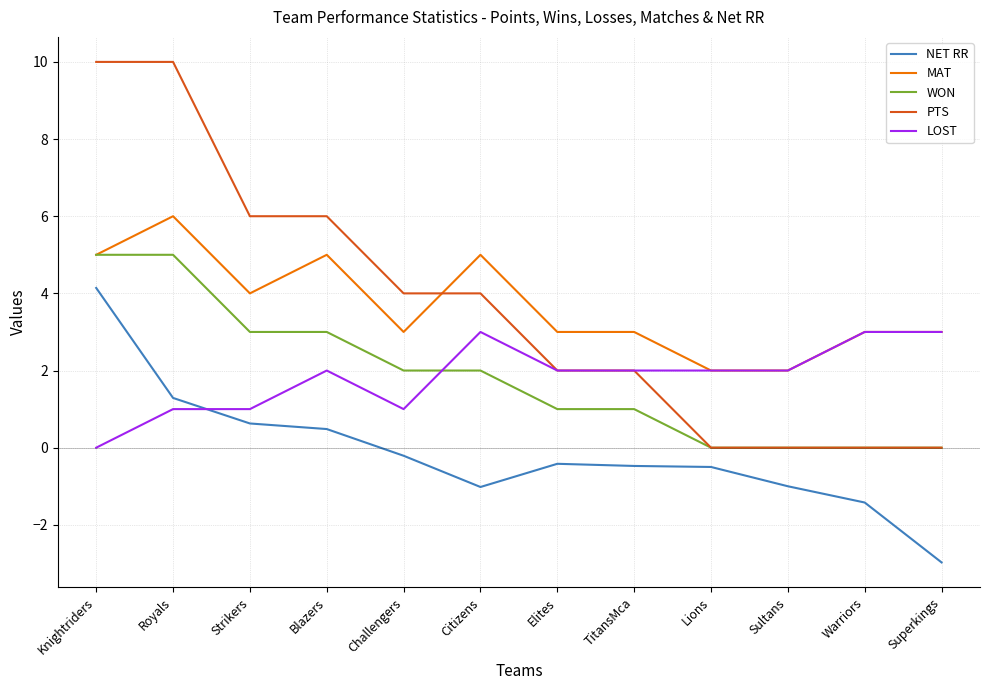

What position from the right is Strikers?

10